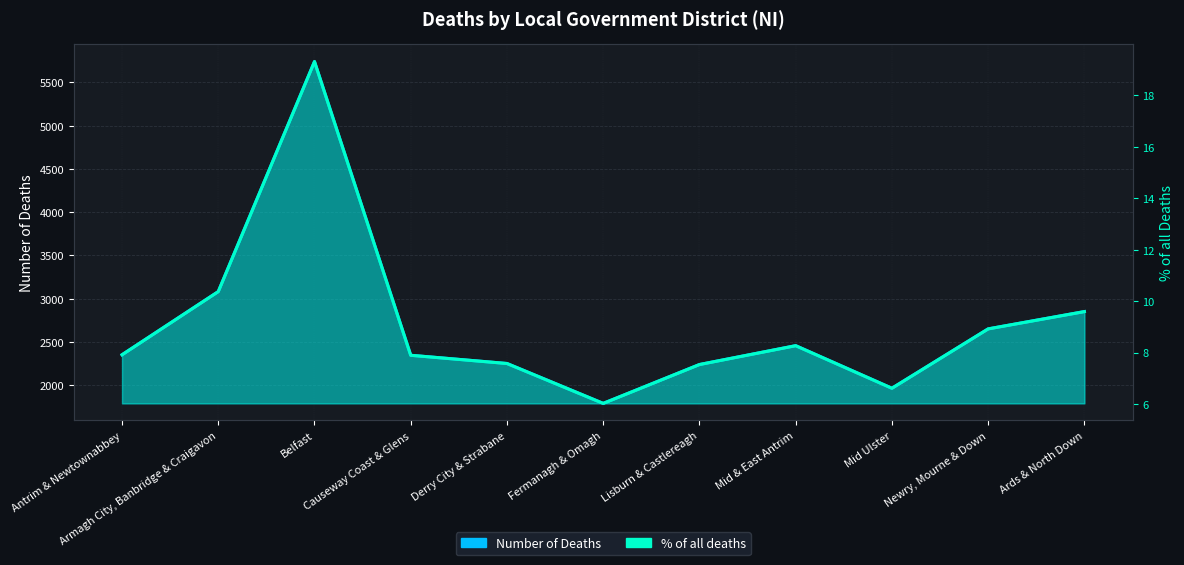

In % of all deaths, how many points are lower than both neighbors (excluding endpoints)?

2